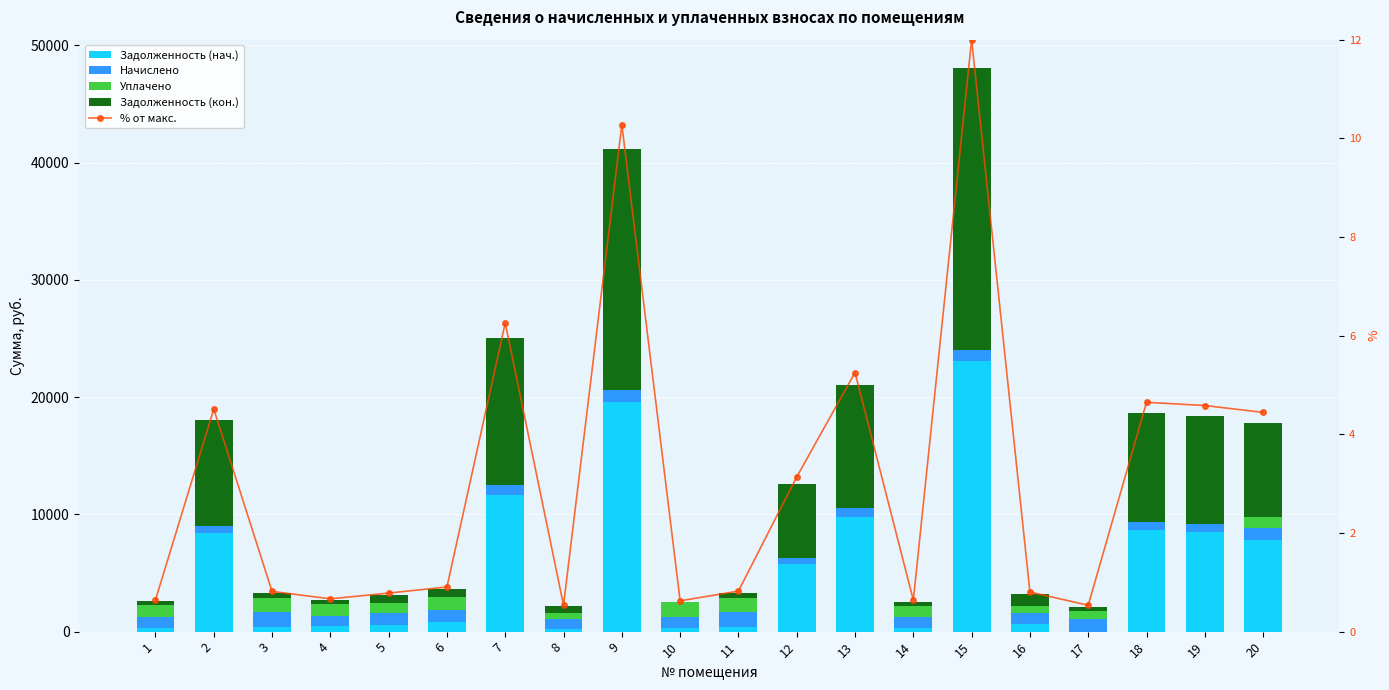

Between 8 and 16, which is larger?

16